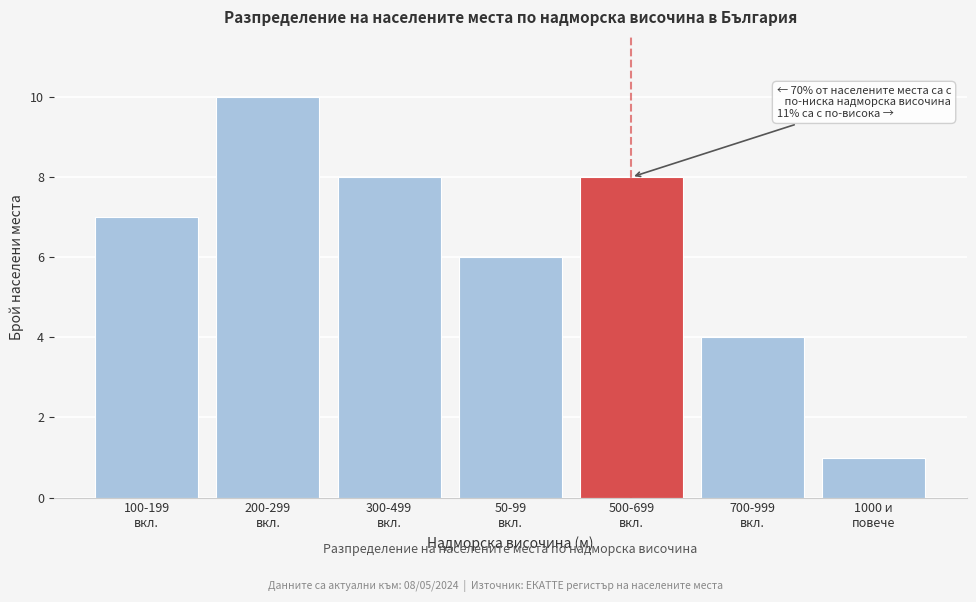

Reading left to right, list all the values displayed in this chart.

7	10	8	6	8	4	1